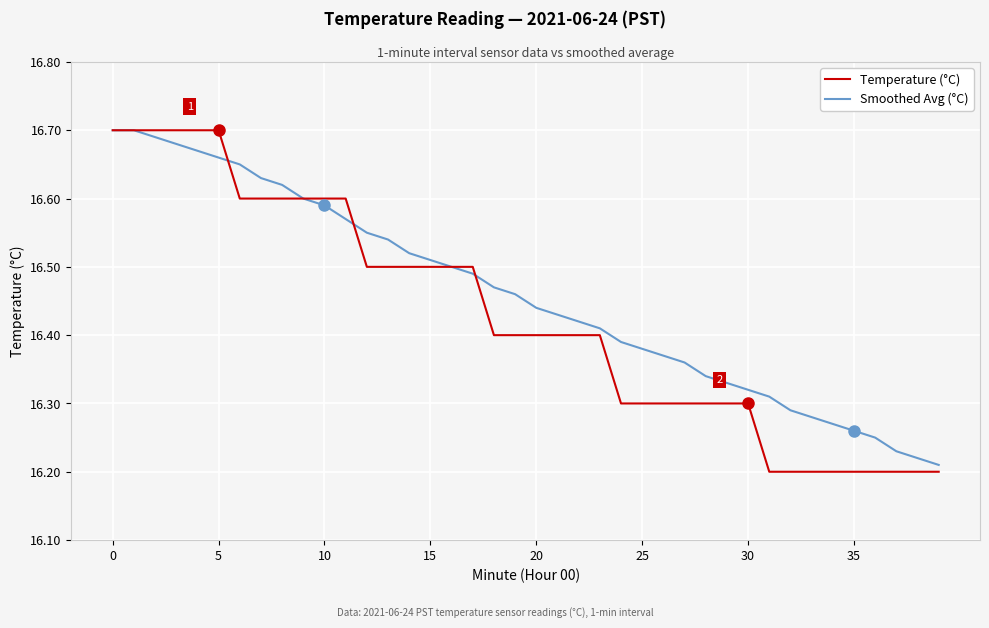

Which series ends up on top after the final intersection of Temperature (°C) and Smoothed Avg (°C)?

Smoothed Avg (°C)